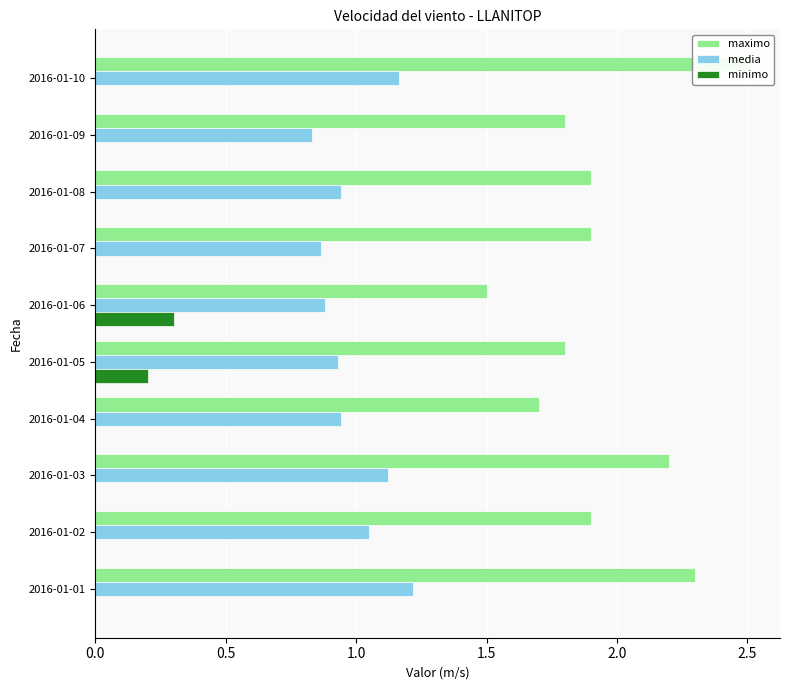

How many data points does each series have?

10